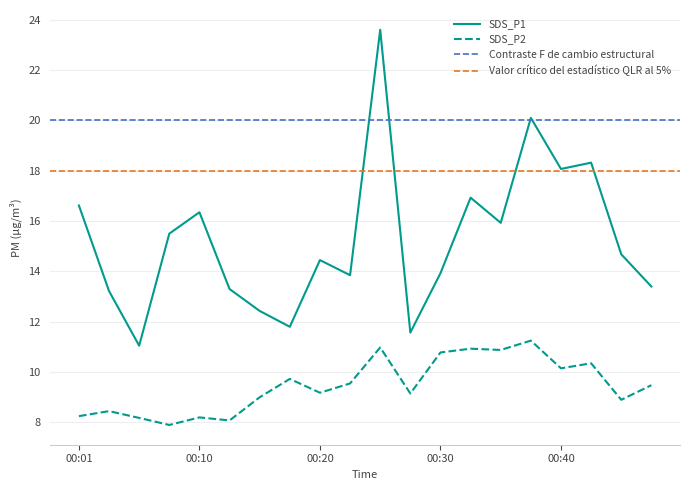

Is this an area chart (filled region under the line)?

No